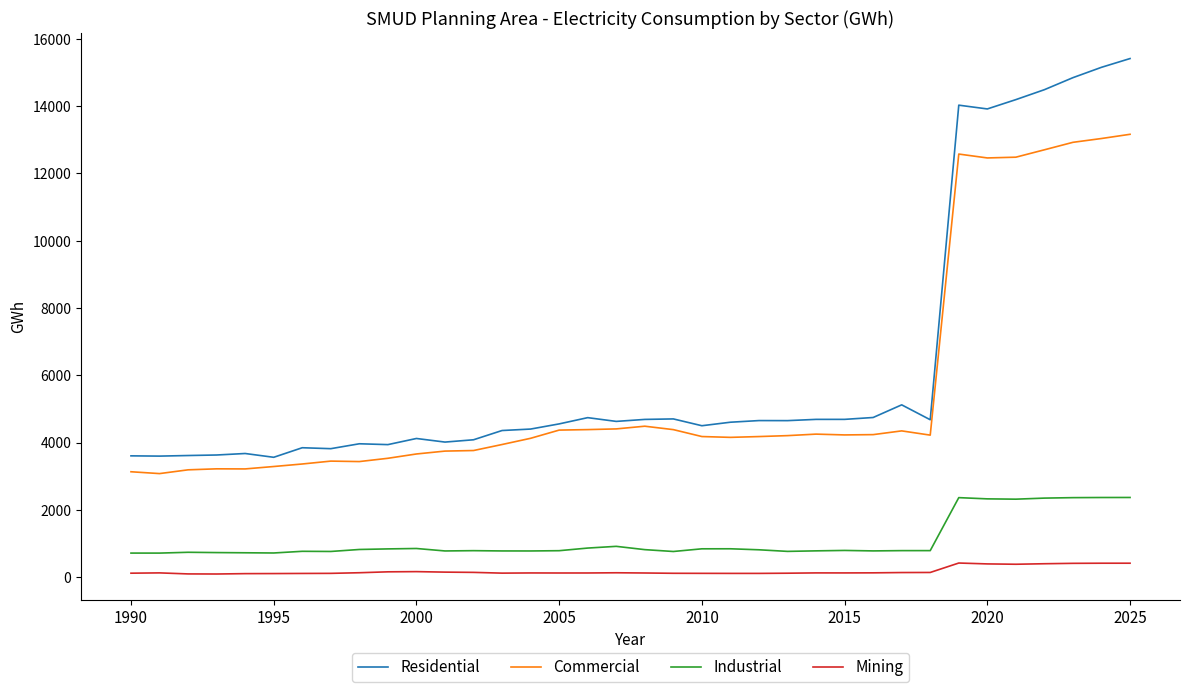

What is the minimum value for Commercial?

3083.3